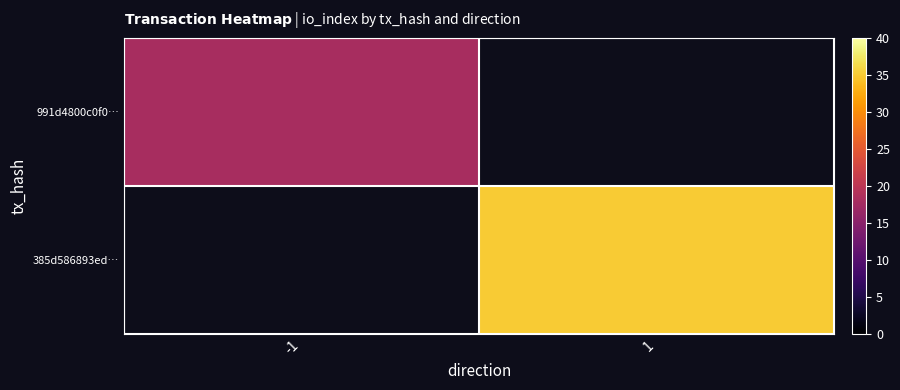

Is the value of 991d4800c0f0… at 1 greater than the value of 385d586893ed… at 1?

No